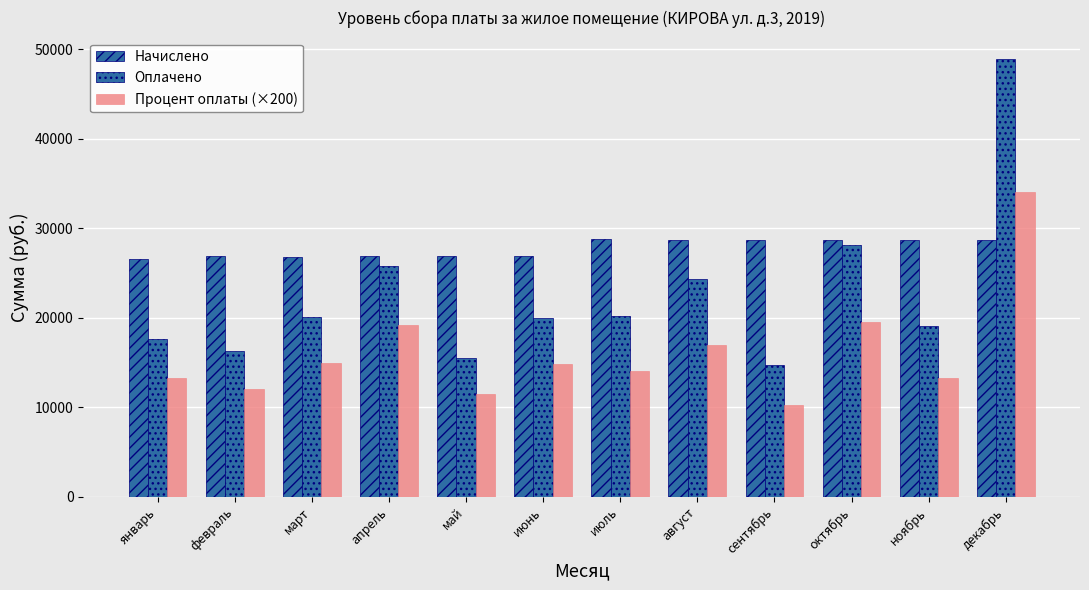

Rank the series by their maximum value, from lowest to highest.

Начислено, Процент оплаты (×200), Оплачено